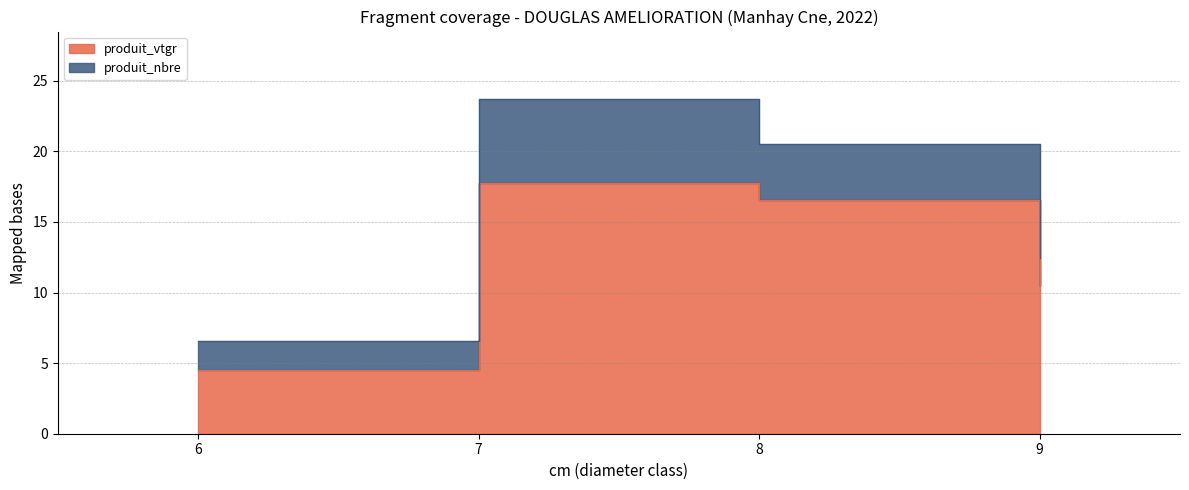

How many data points does each series have?

4